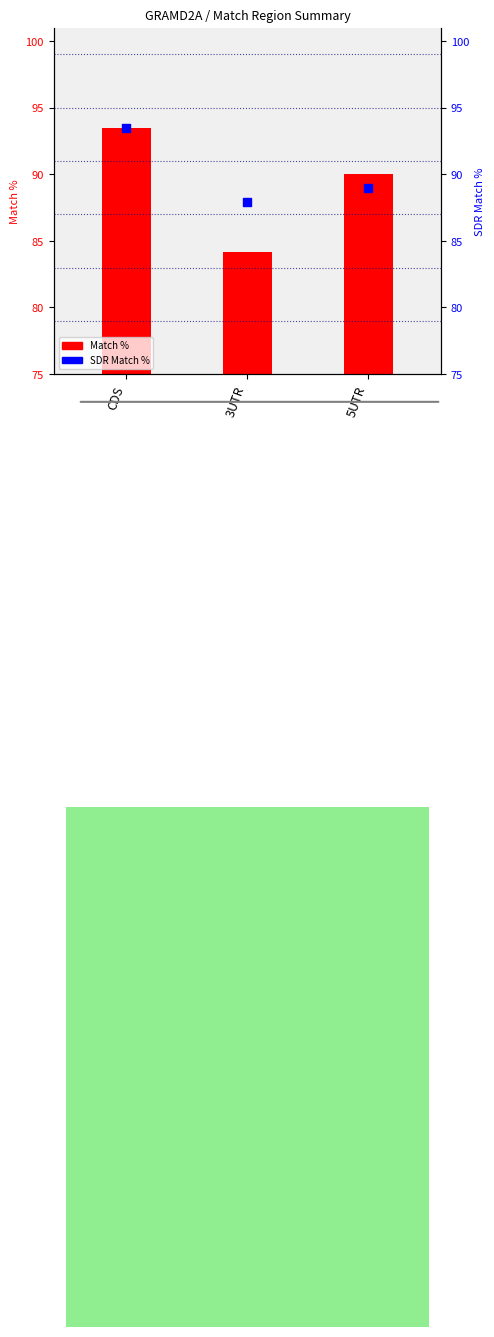

What are all the series names shown in the legend?

Match %, SDR Match %